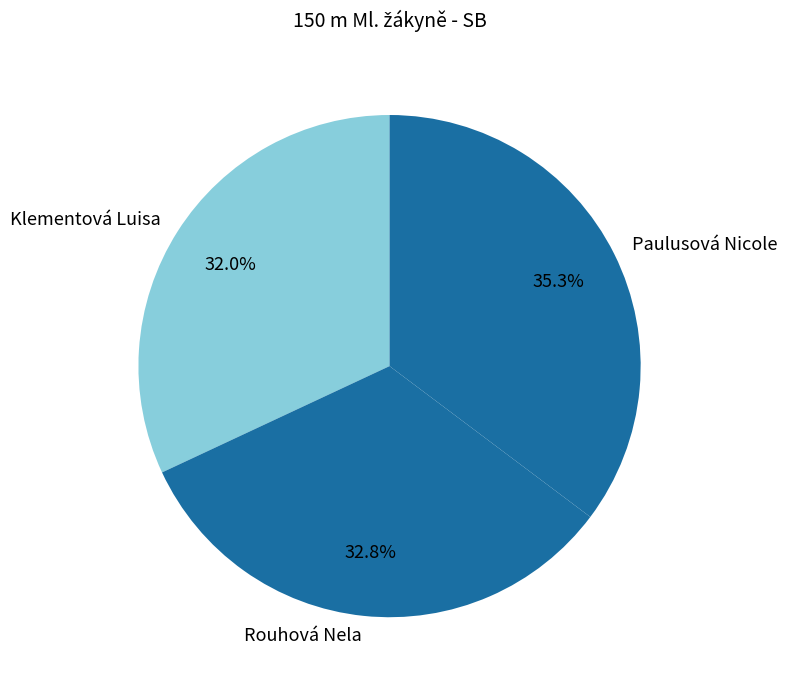

To the nearest percent, what percentage of the pie is Rouhová Nela?

33%